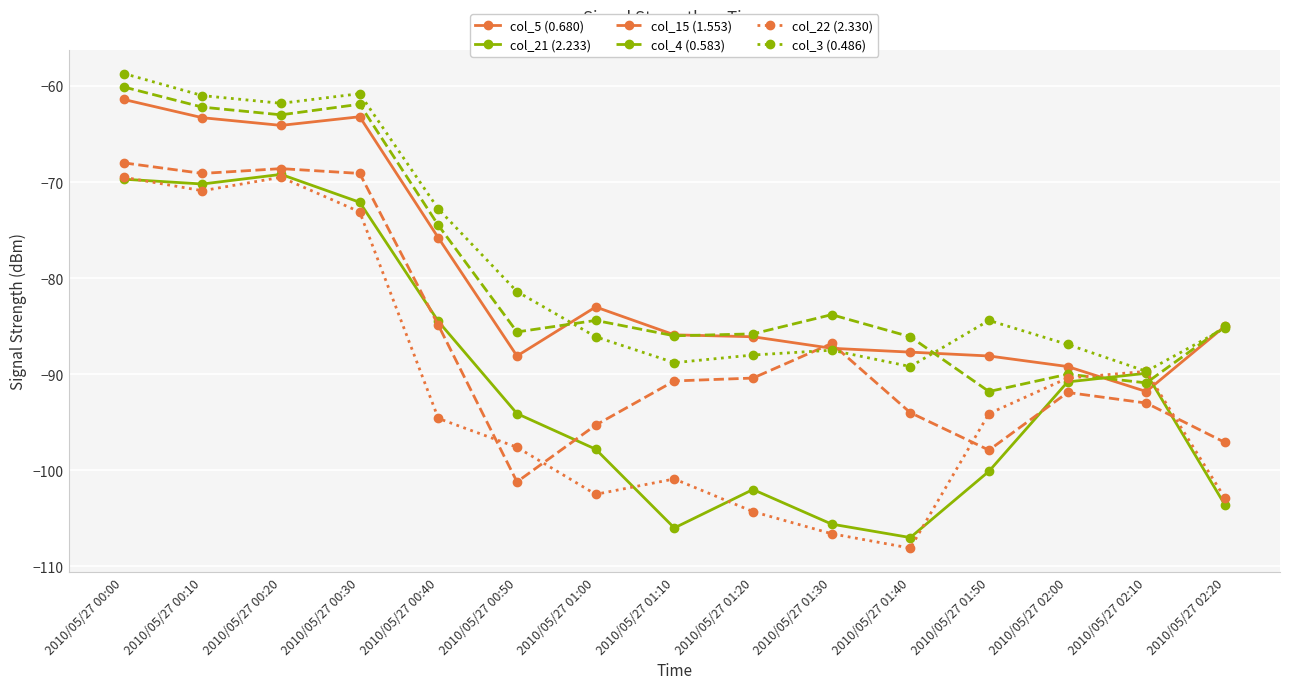

The col_4 (0.583) series shows -58.9 at 2010/05/27 01:40. True or false?

False